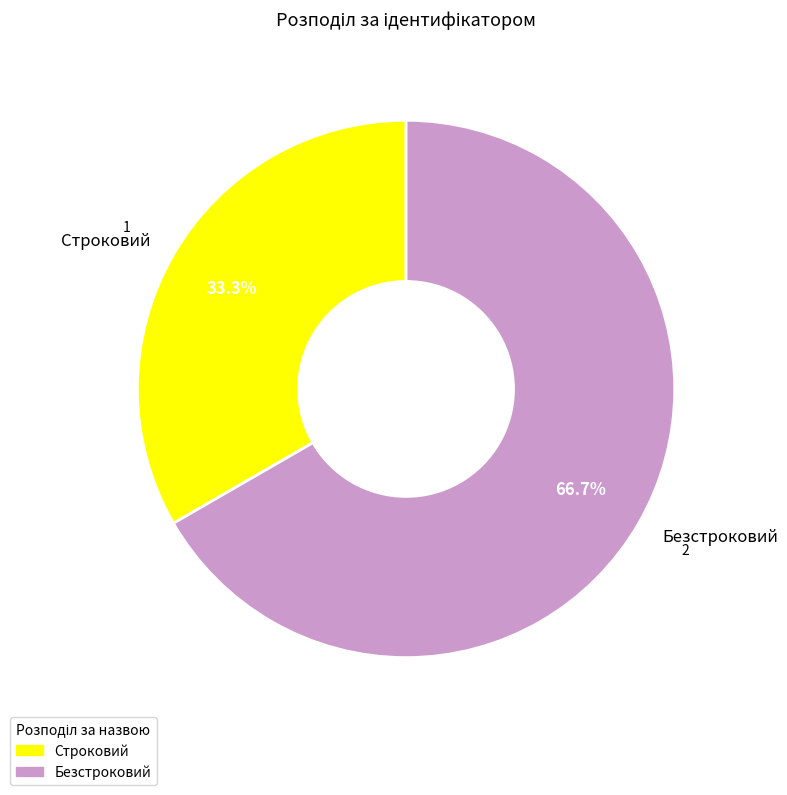

What is the ratio of the value at Безстроковий to the value at Строковий?

2.0